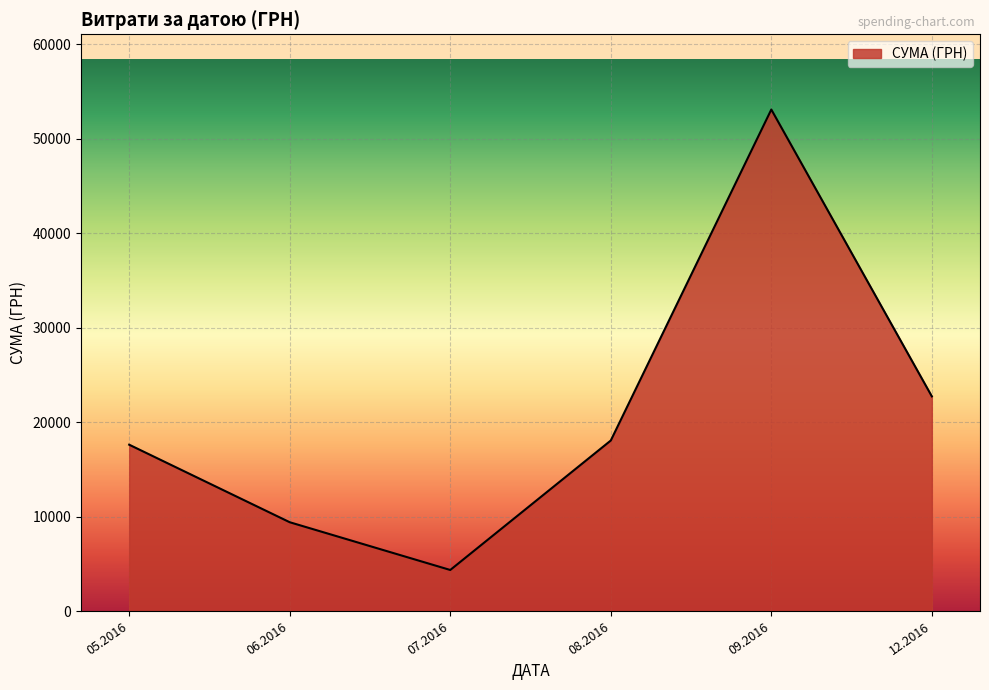

Where is the first local minimum?

07.2016